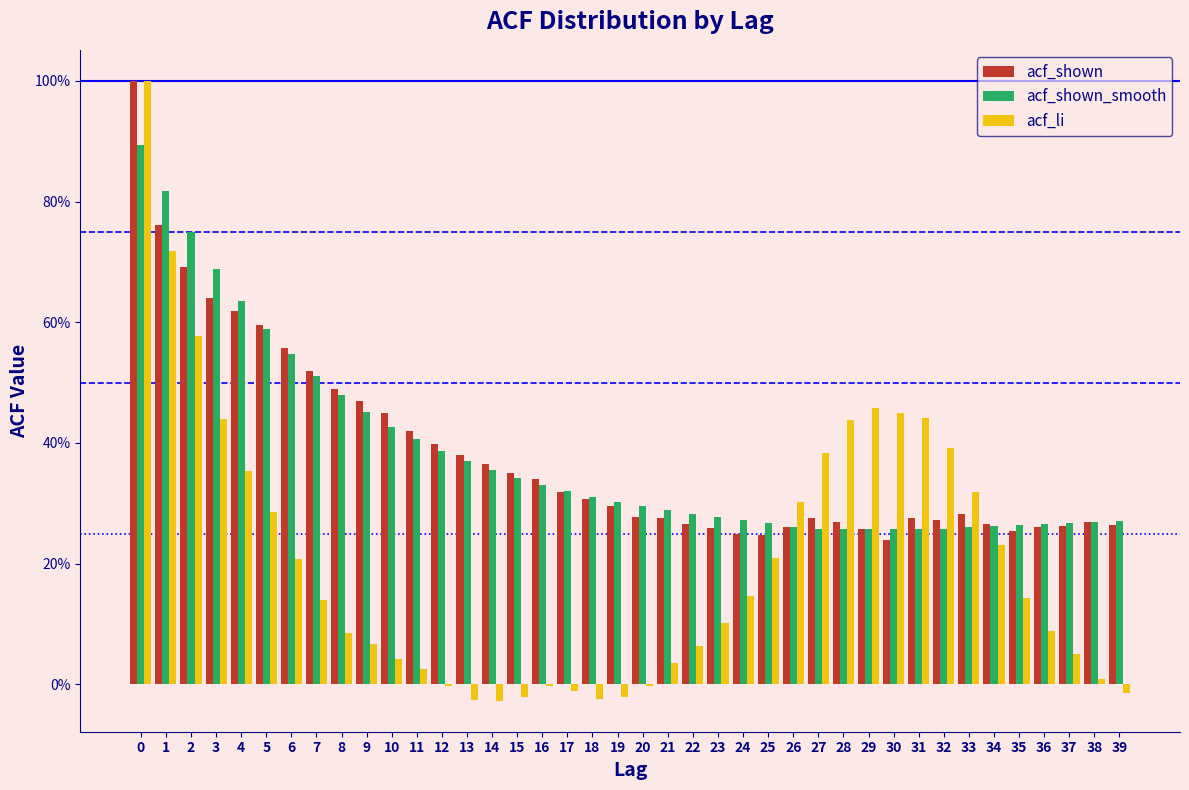

What are all the series names shown in the legend?

acf_shown, acf_shown_smooth, acf_li